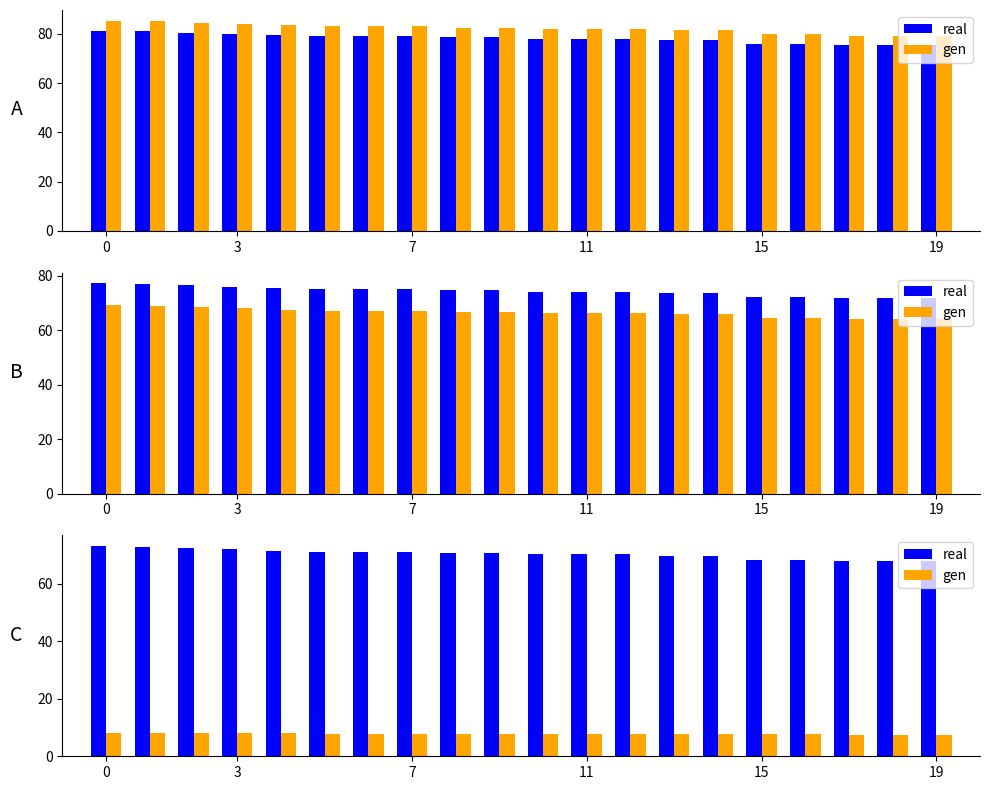

How many bars are there in each group?

2